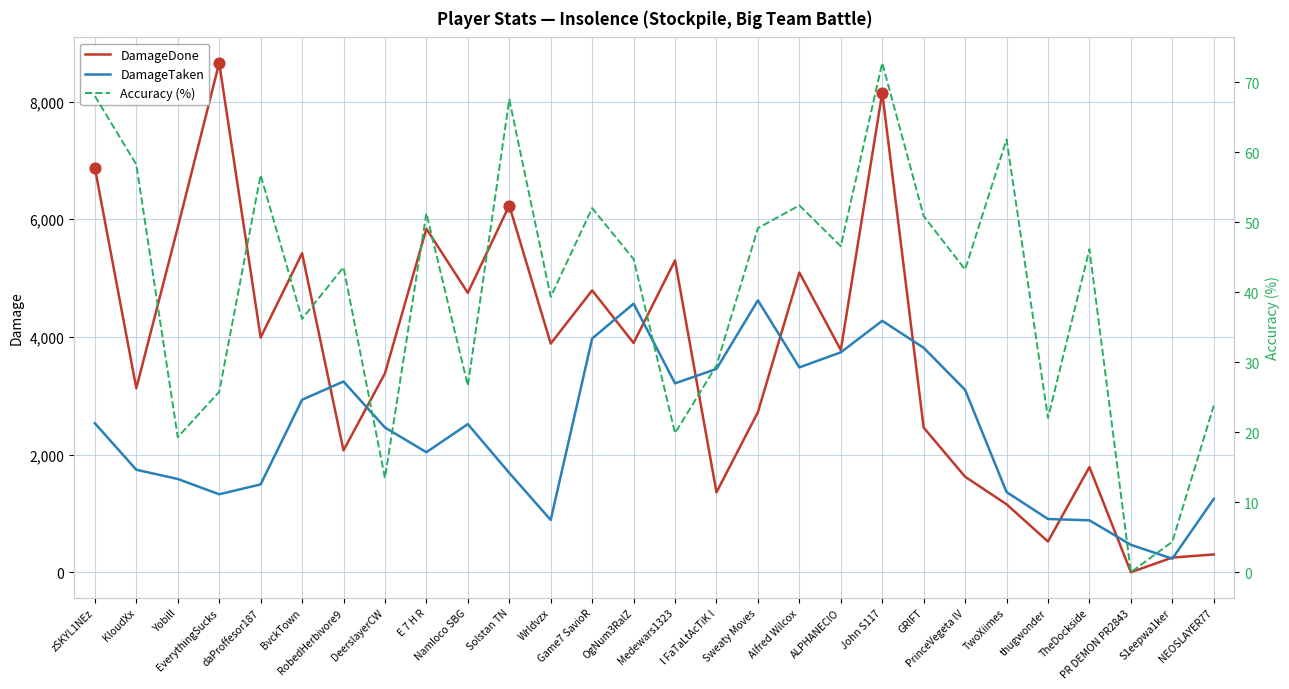

What is the total value across all series at daProffesor187?

5538.8